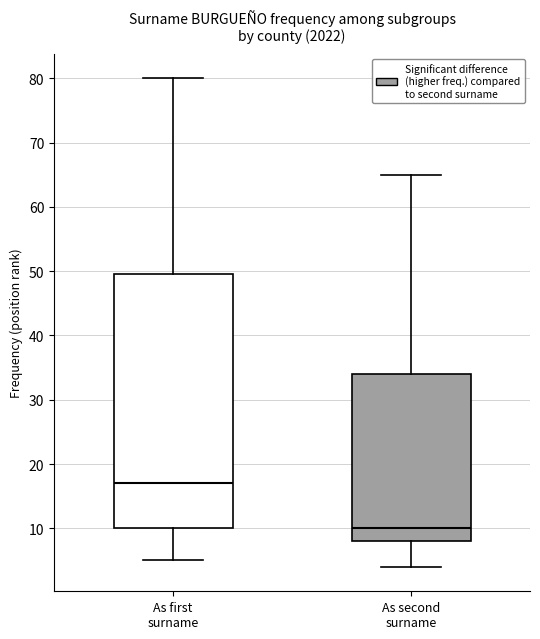

Which box has the highest median line?

As first surname